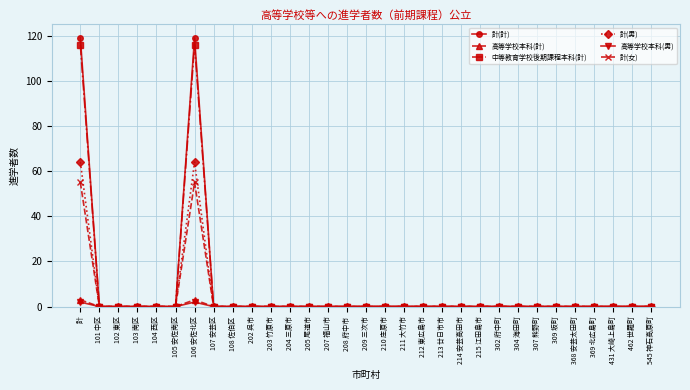

What position from the left is 205 尾道市?

13